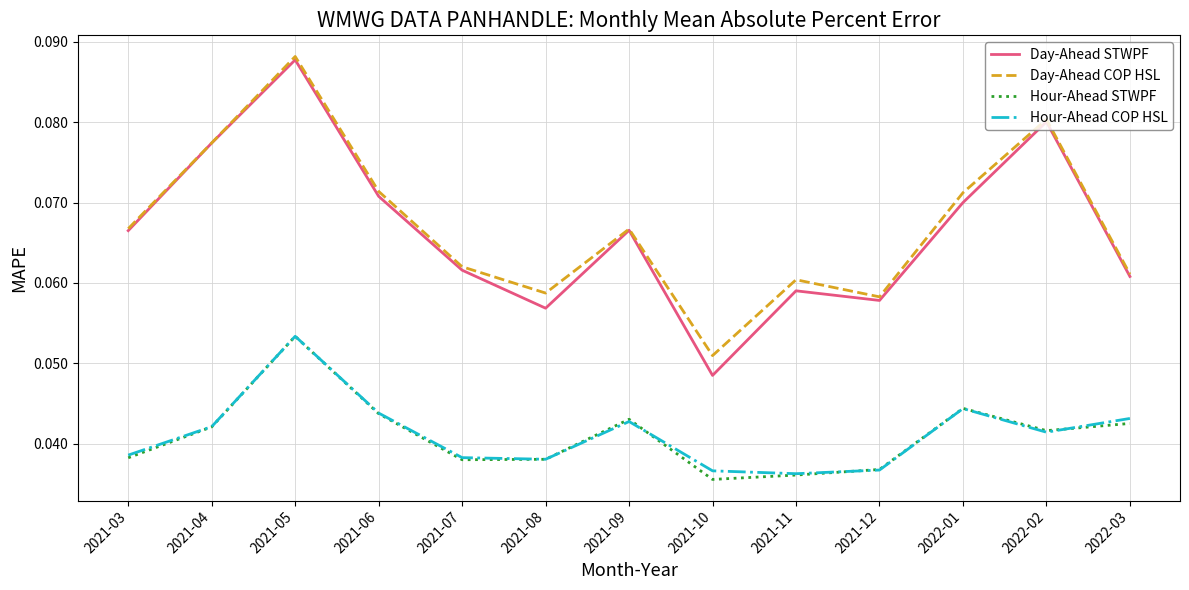

True or false: Hour-Ahead COP HSL and Day-Ahead COP HSL intersect in this chart.

False